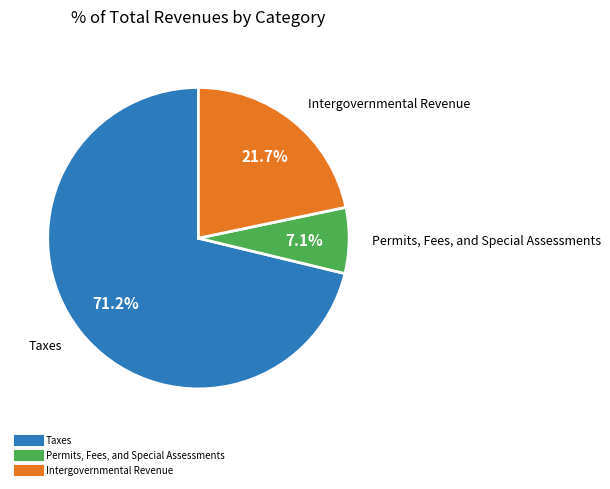

Count the number of slices in the pie.

3